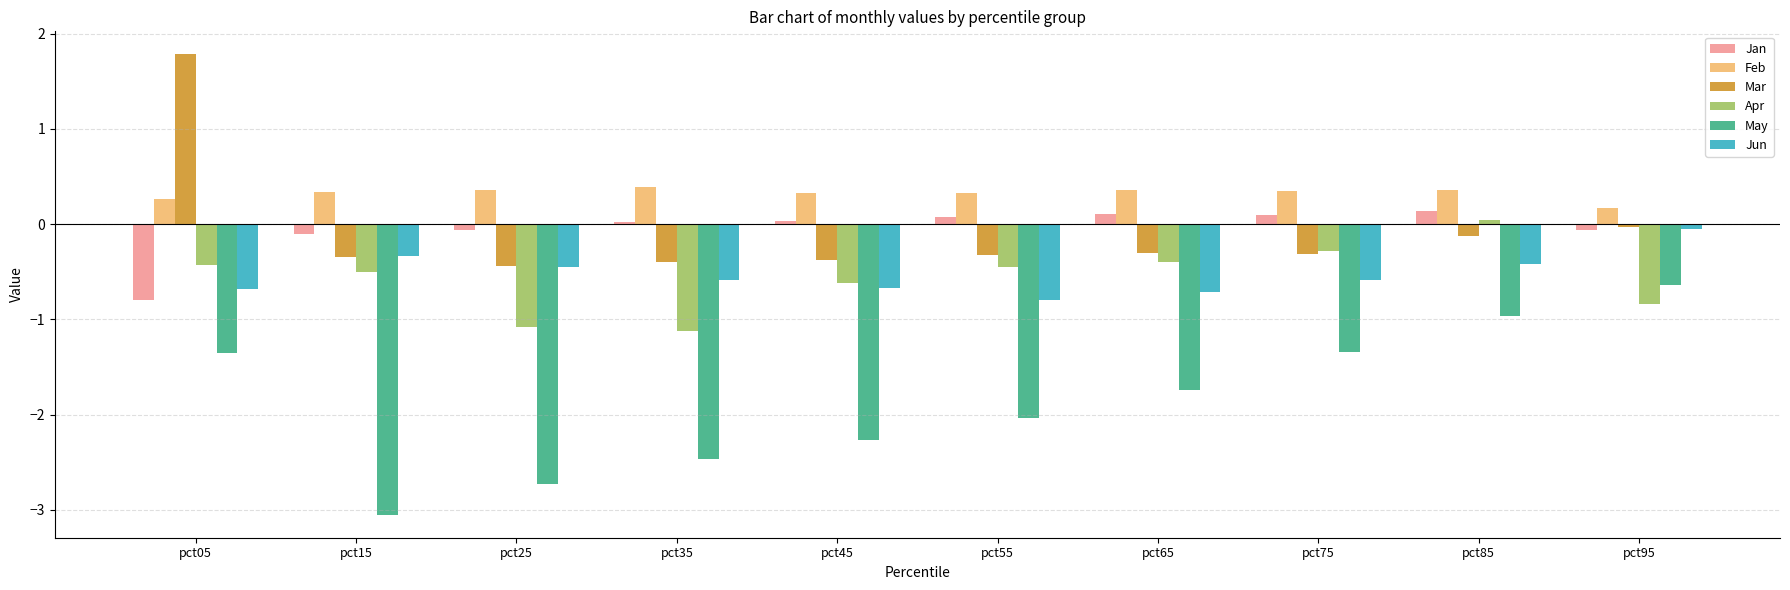

What is the minimum value for Feb?

0.2